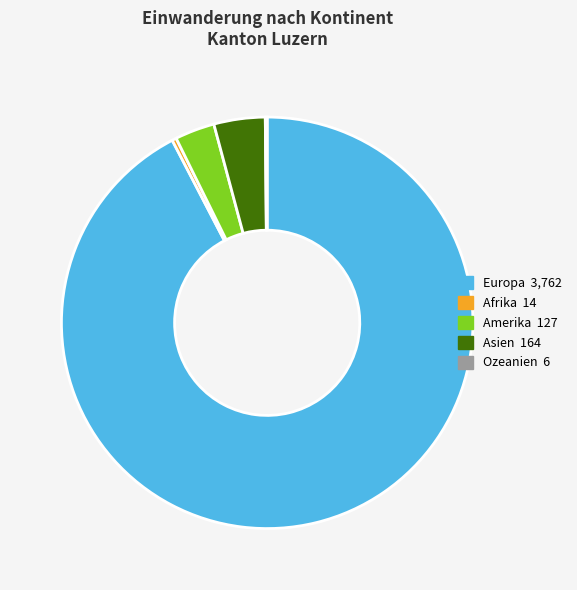

Is there any slice that represents more than half of the pie?

Yes